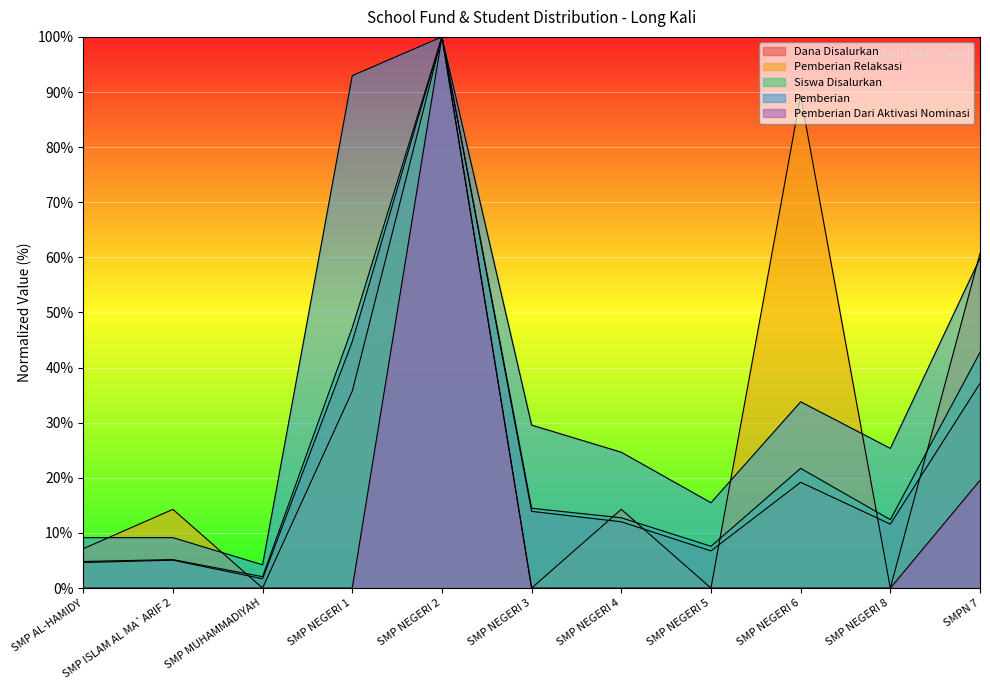

Which category has the lowest value across all series?

SMP MUHAMMADIYAH